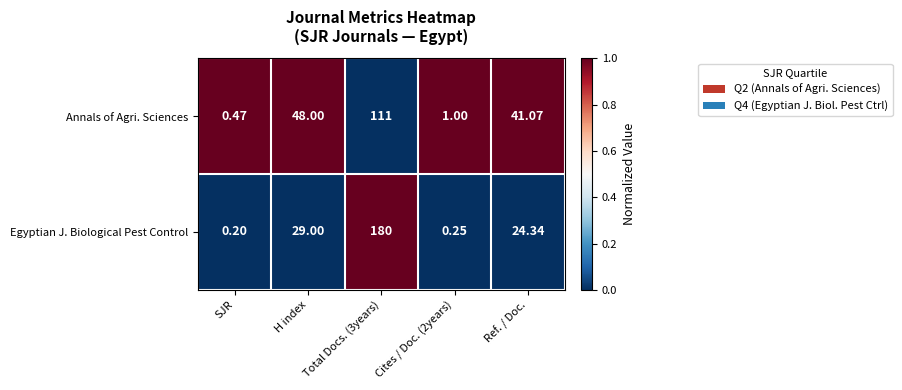

Between H index and Ref. / Doc., which series saw the biggest shift?

Annals of Agri. Sciences